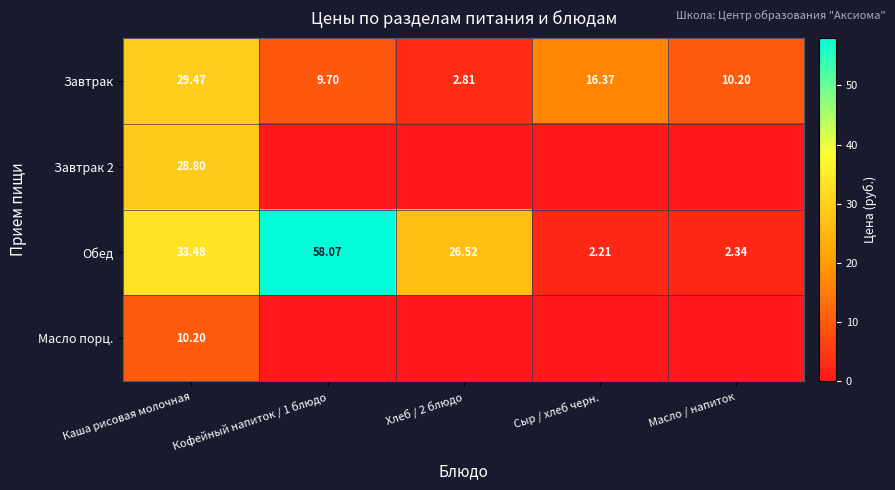

What is the difference between the highest and lowest values at Кофейный напиток / 1 блюдо?

58.1